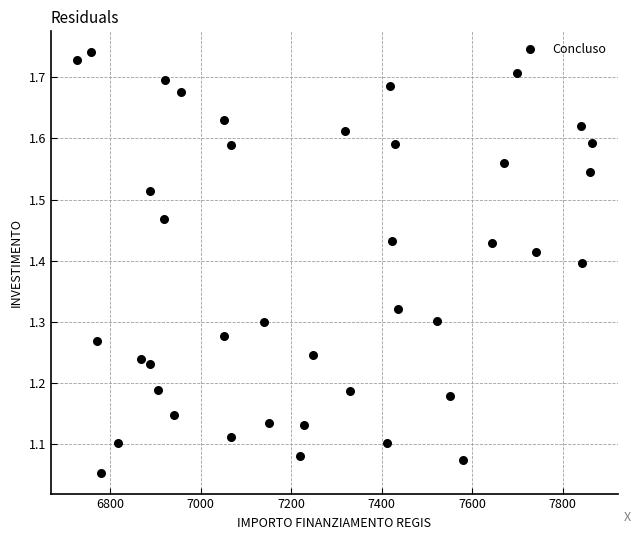

What is the range of X values (max minus min)?

1139.2